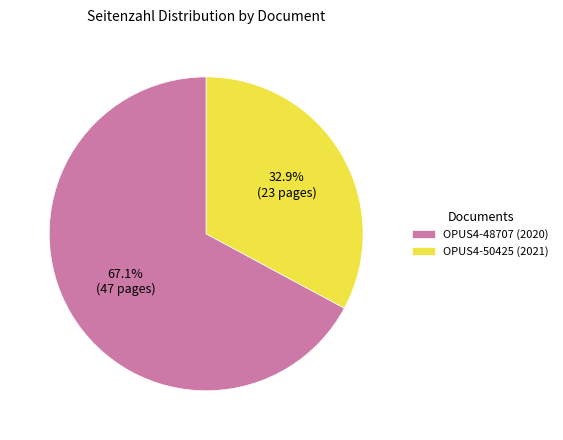

Is there a majority slice in this chart?

Yes